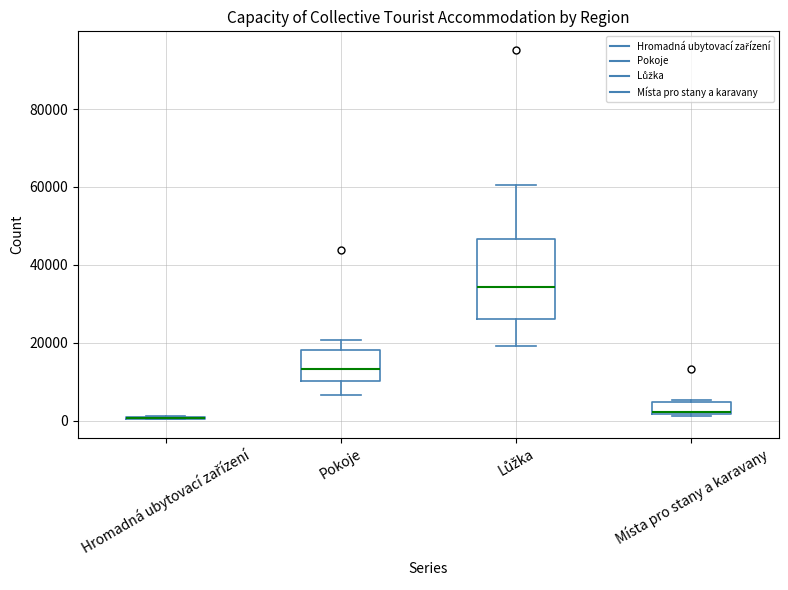

Where does the lower whisker of the box for Lůžka end on the y-axis? The values are not printed on the chart, so give them approximately, as read against the axis.

20000